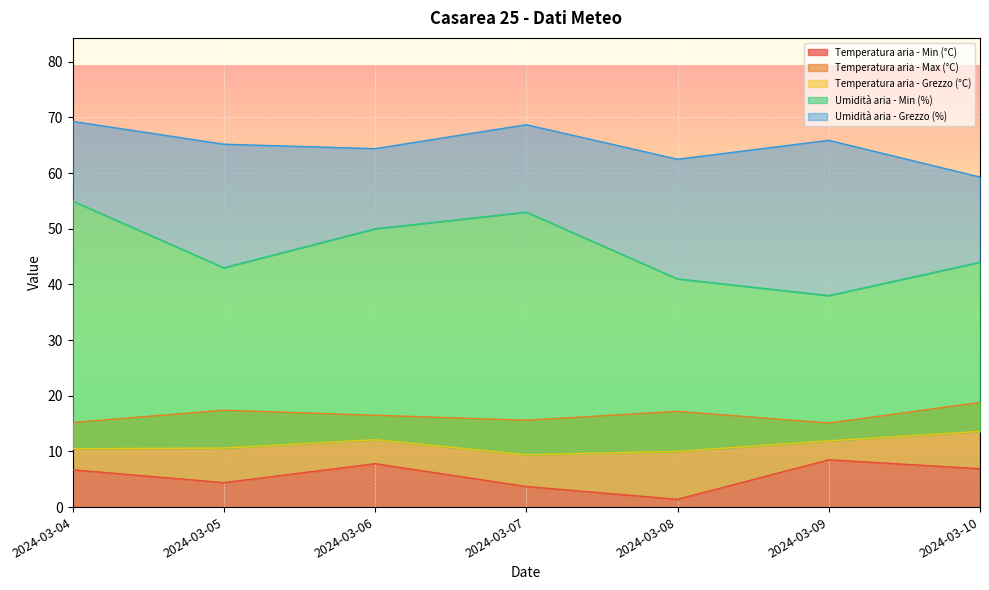

Which series has the largest total across all categories?

Umidità aria - Grezzo (%)